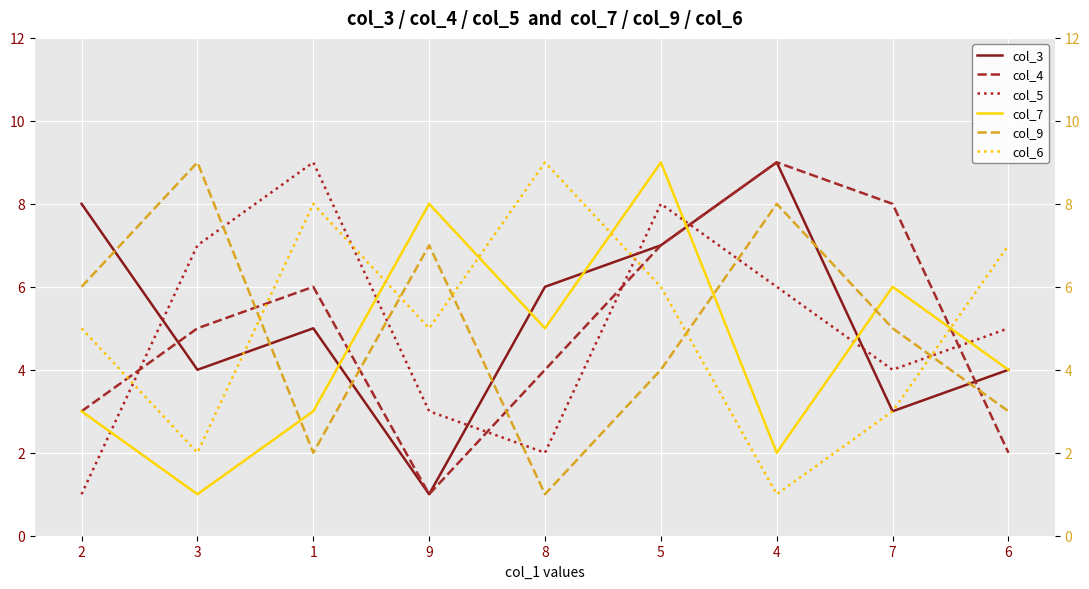

List the labels in order of col_4 value, largest first.

4, 7, 5, 1, 3, 8, 2, 6, 9